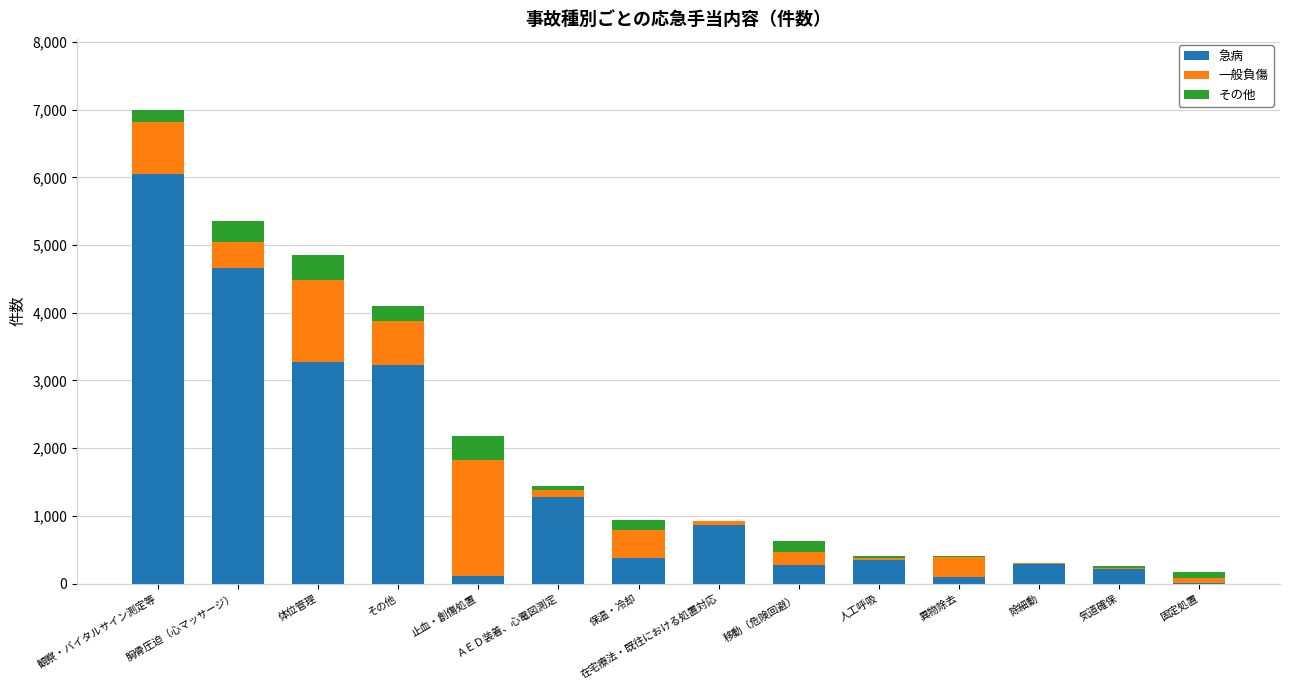

Which category has the highest value in the 急病 series?

観察・バイタルサイン測定等